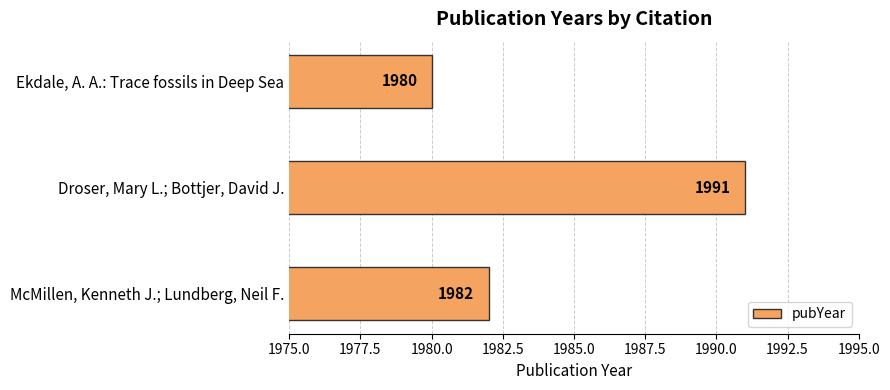

List the labels in order of value, smallest first.

Ekdale, A. A.: Trace fossils in Deep Sea, McMillen, Kenneth J.; Lundberg, Neil F., Droser, Mary L.; Bottjer, David J.